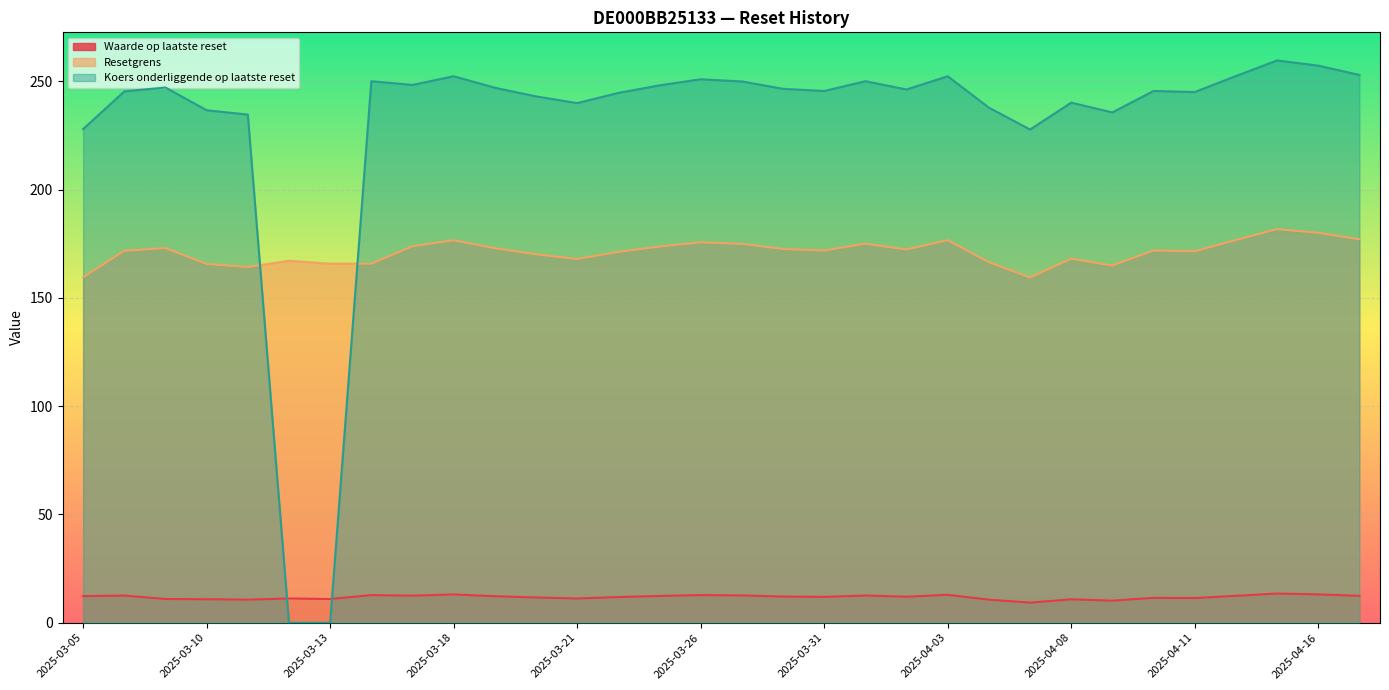

How many intersections are there between Koers onderliggende op laatste reset and Waarde op laatste reset?

2